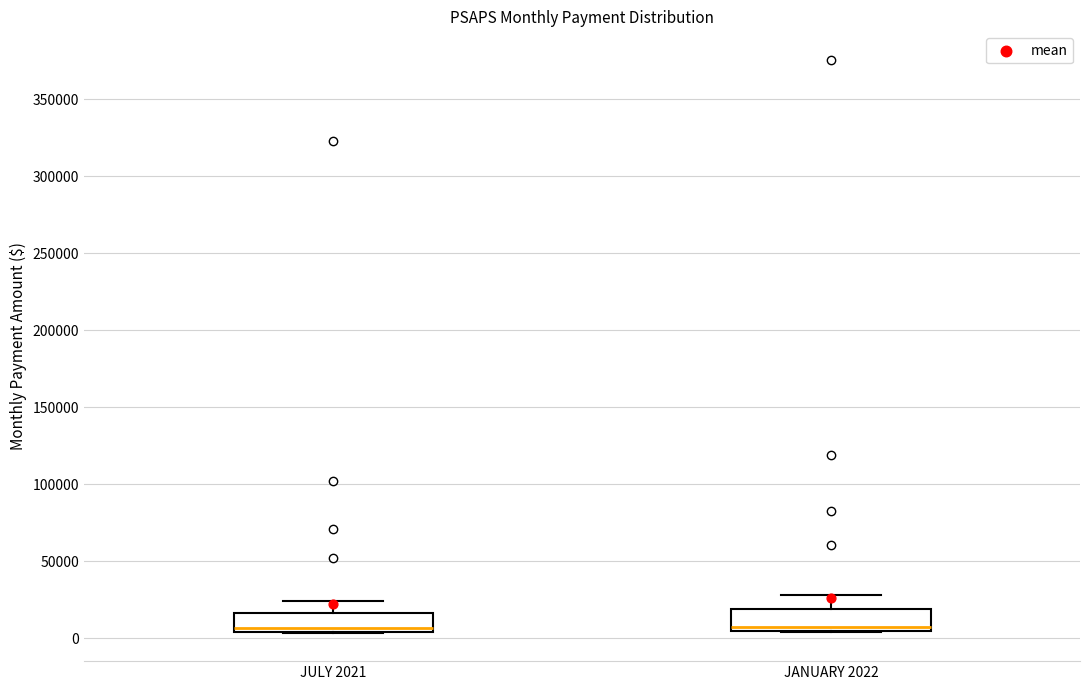

Reading left to right, transcribe this box plot: for each box, give where its median line is, the range the box spans, and where its two whiskers end, as read against the y-axis. The values are not printed on the chart, so give them approximately, as read against the axis.

JULY 2021: median 5000 (just above the box's lower edge), box 5000 to 15000, whiskers 5000 to 25000
JANUARY 2022: median 10000, box 5000 to 20000, whiskers 5000 to 30000